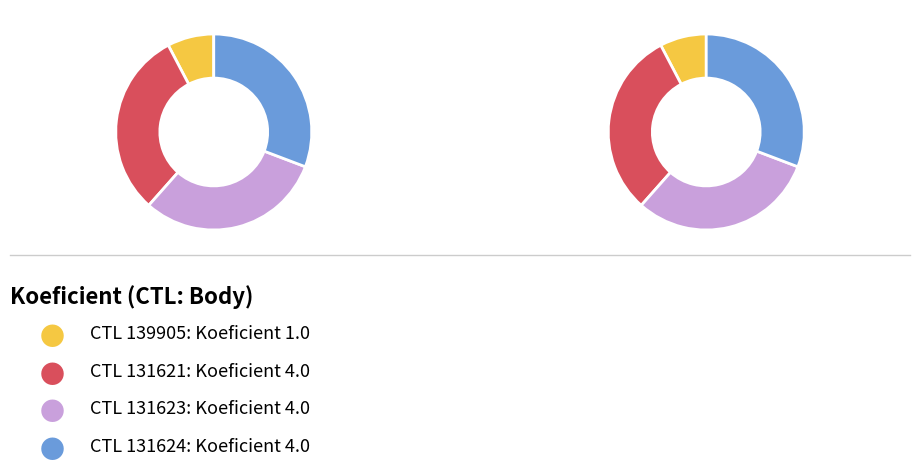

Is 131623 the majority of the pie?

No